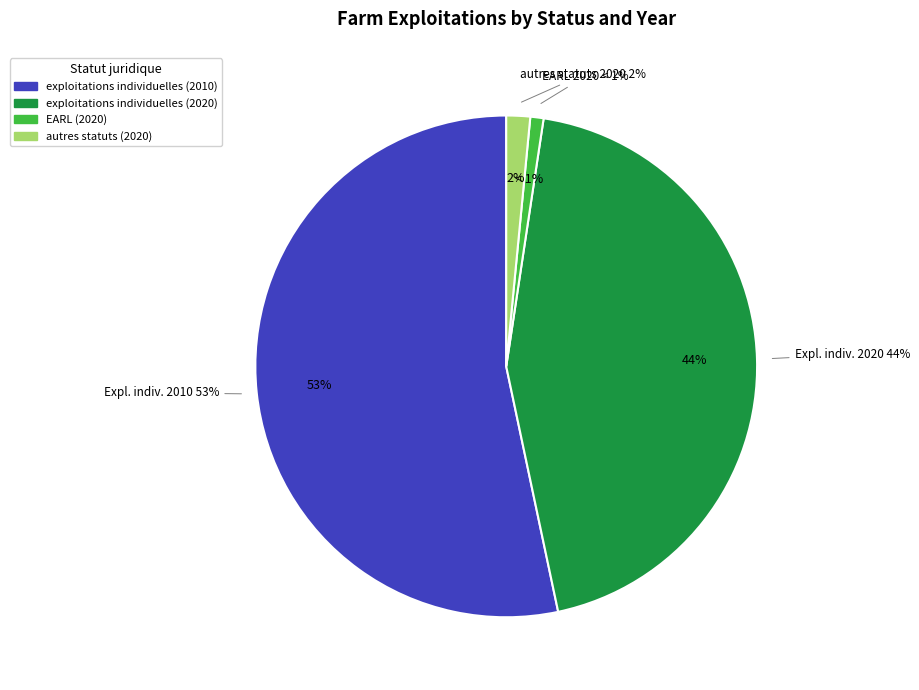

What is the total percentage of EARL (2020) and autres statuts (2020)?

2.4%